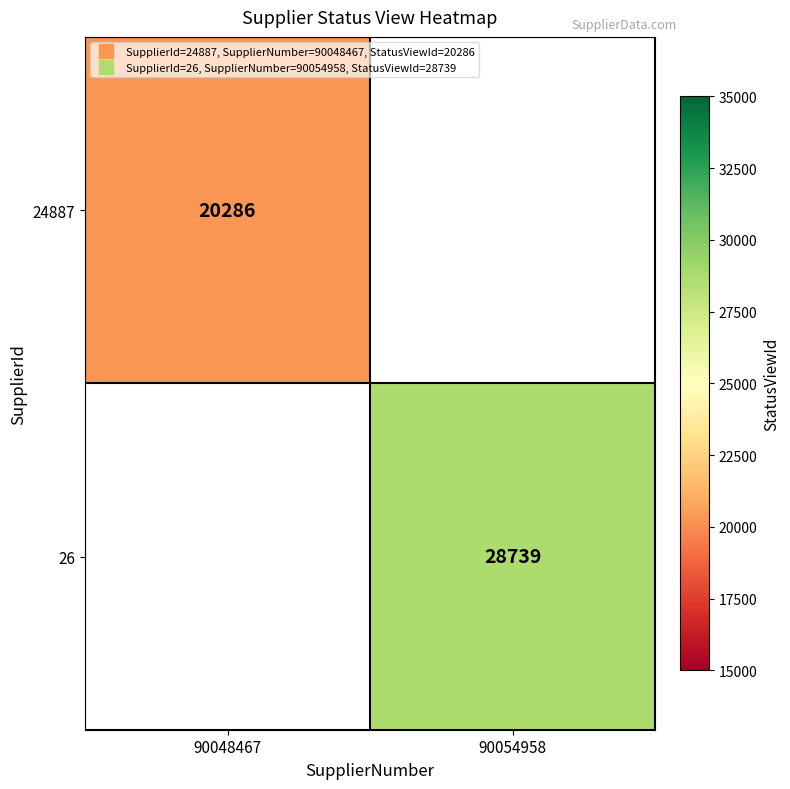

How many values in 26 are above zero?

1